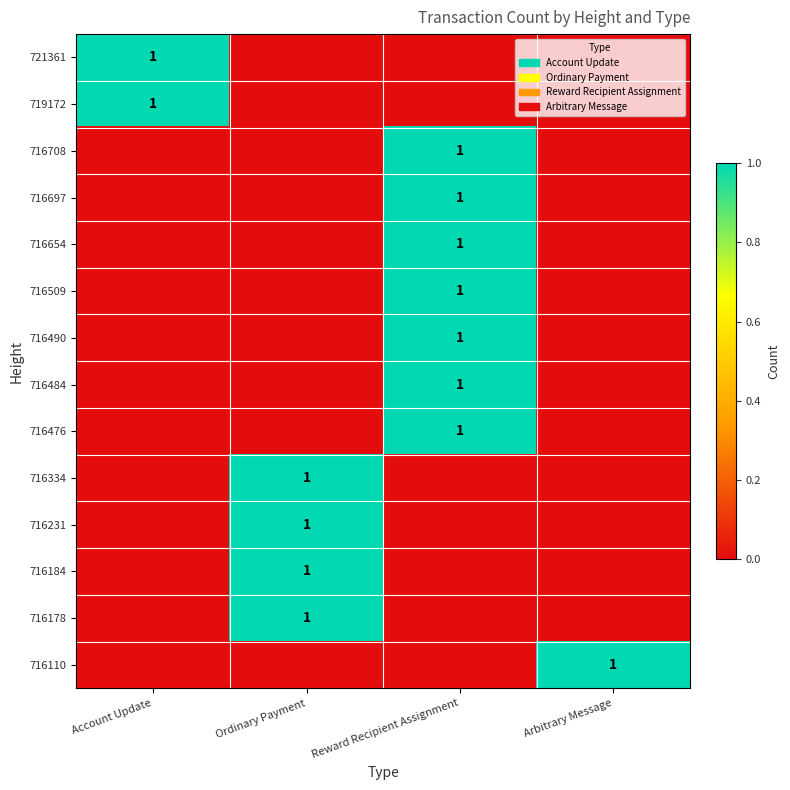

The value of 716476 at Reward Recipient Assignment is 1. True or false?

True